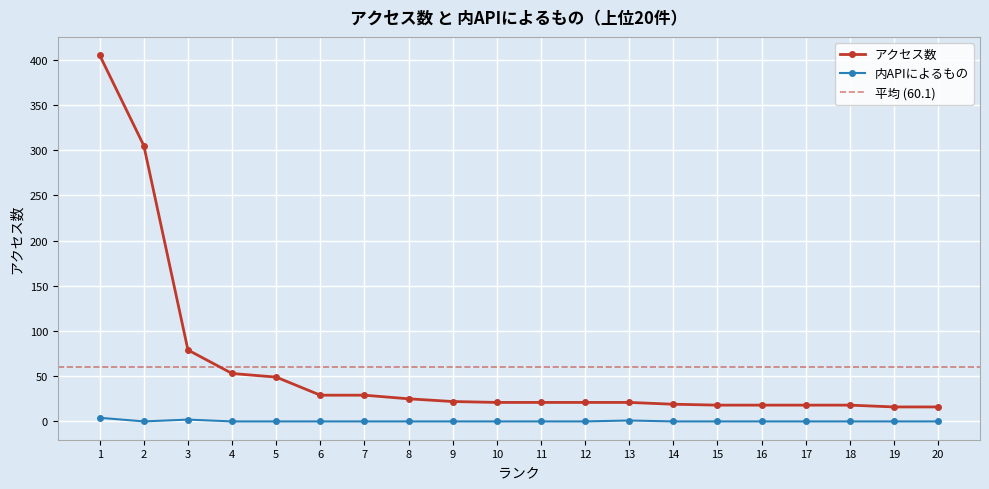

Is it true that アクセス数 equals 36 at 13?

False